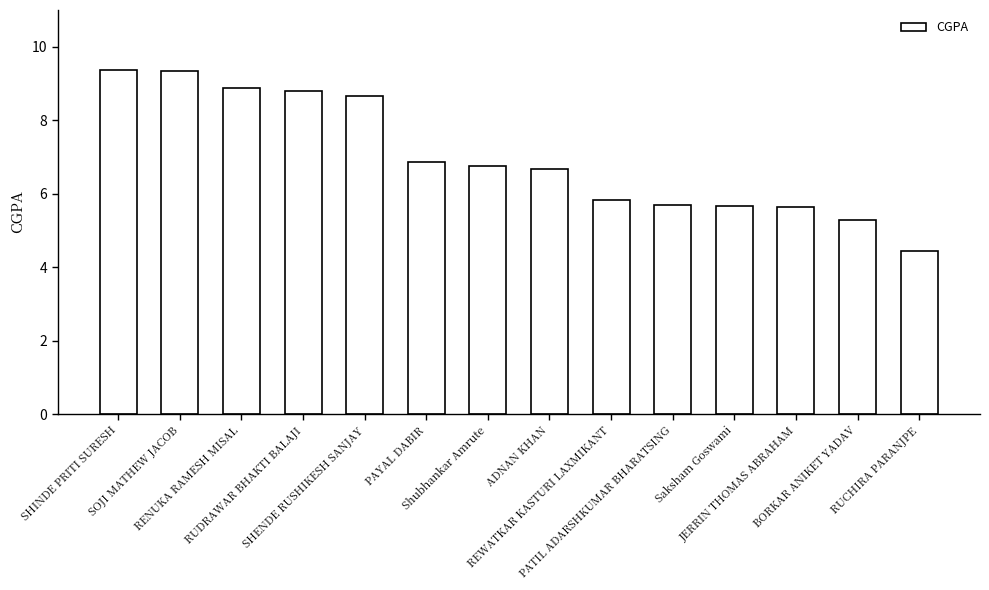

What is the value of the 10th bar from the left?

5.7